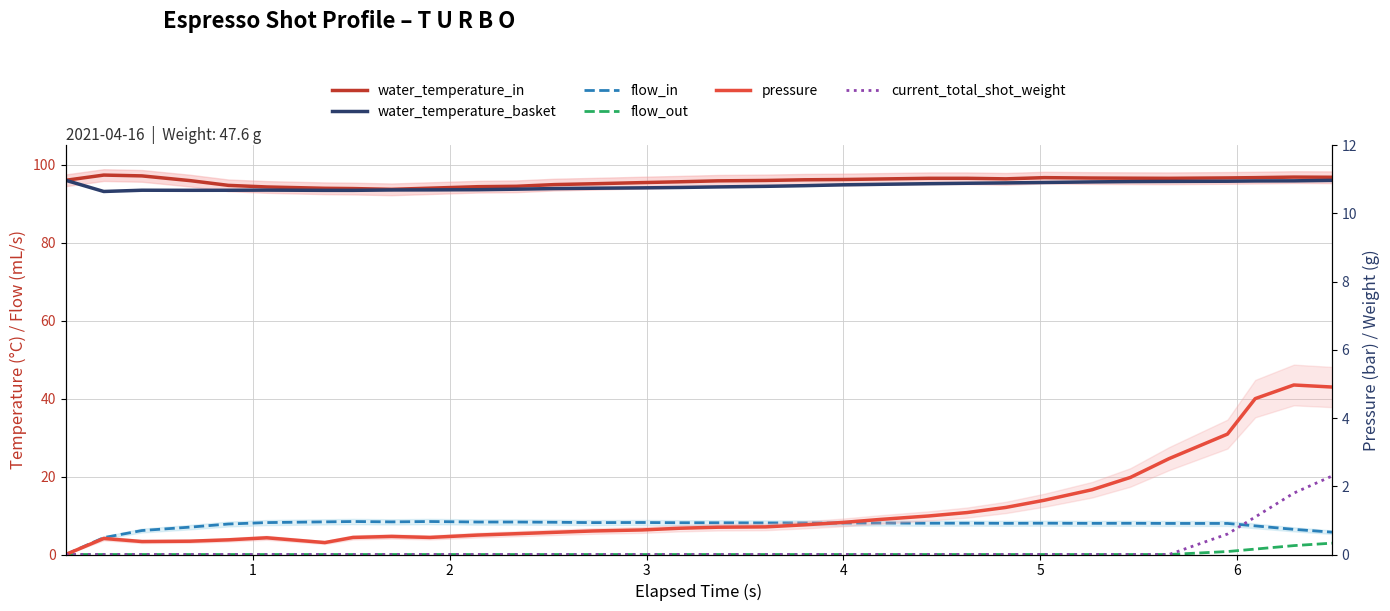

Is this an area chart (filled region under the line)?

No